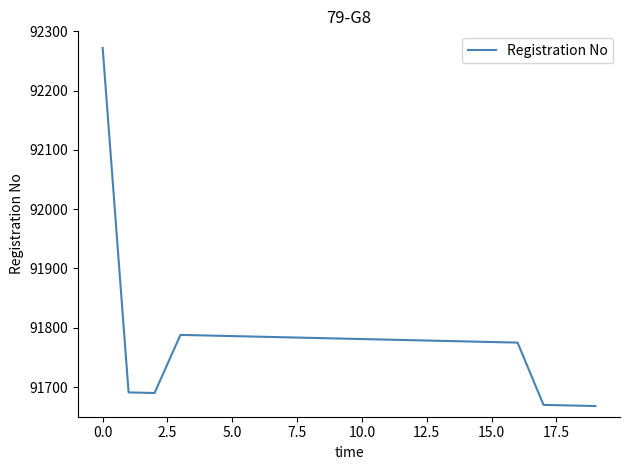

What is the maximum value shown in the chart?

92272